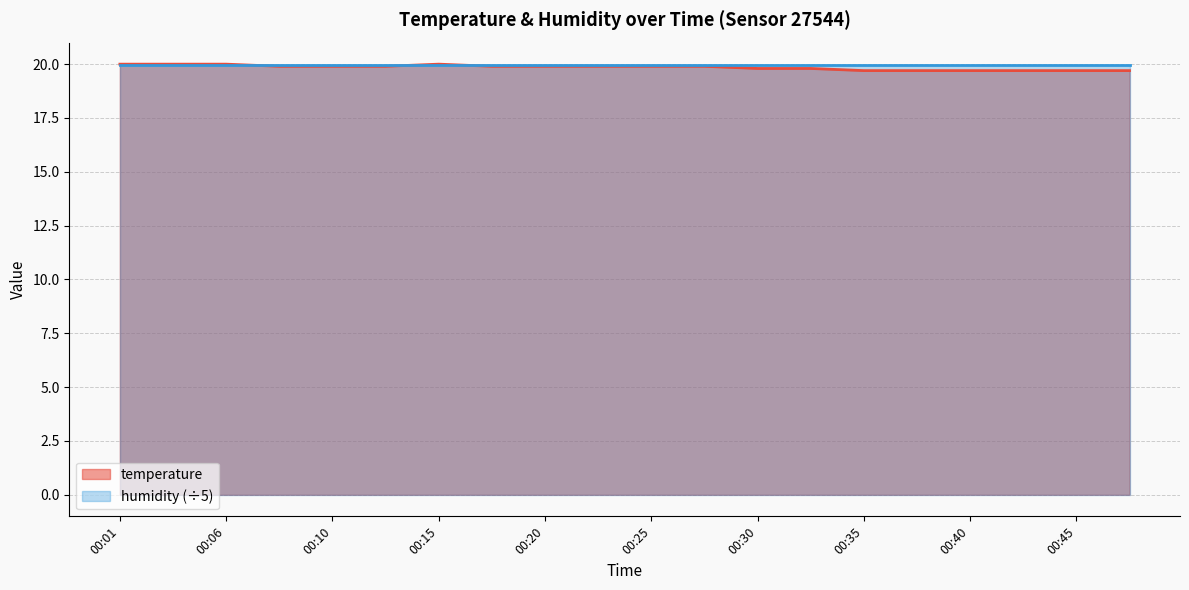

Approximately how many times larger is the value at 00:28 compared to 00:35?

1.0